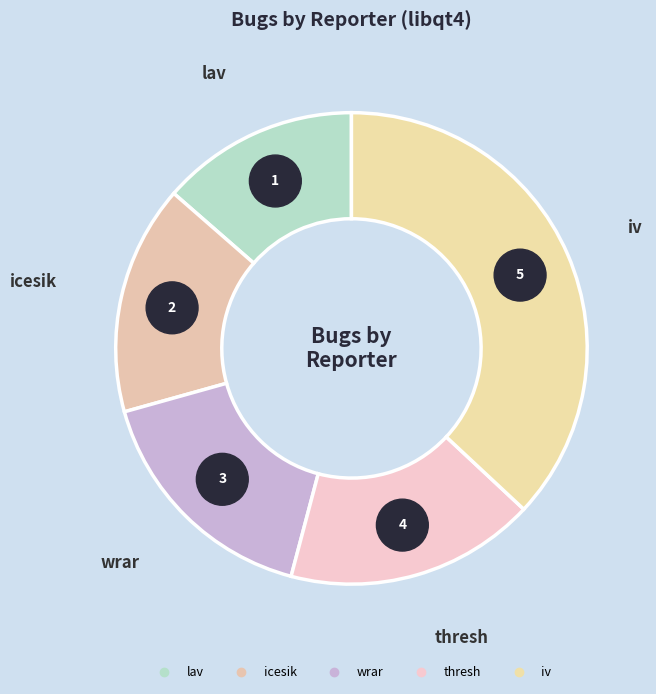

What percentage is the wrar slice, to the nearest percent?

17%